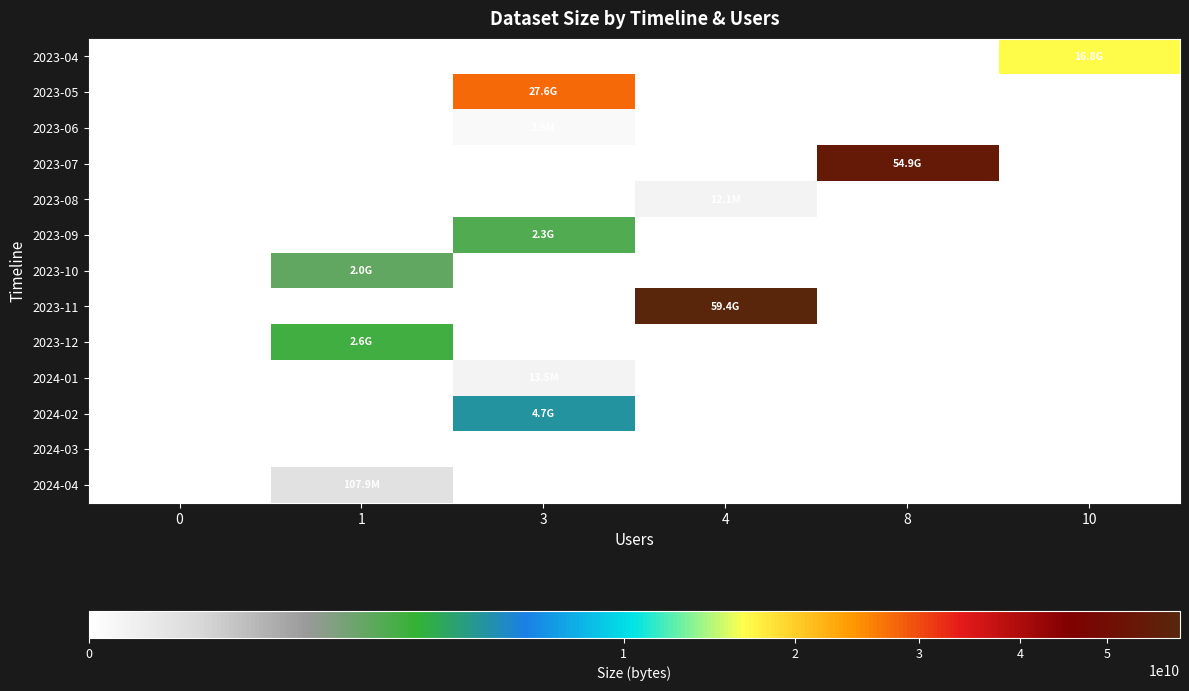

At which category is the sum across all series the highest?

4